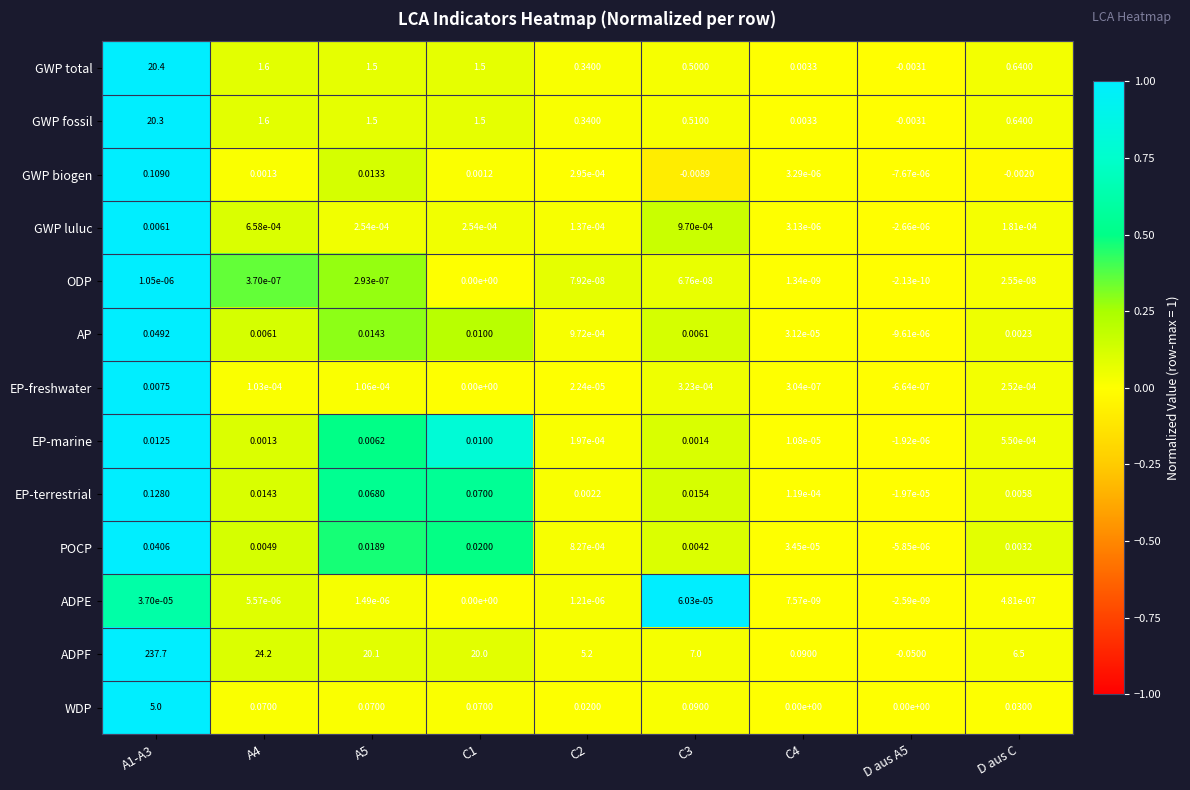

Which series has the widest spread of values?

ADPF